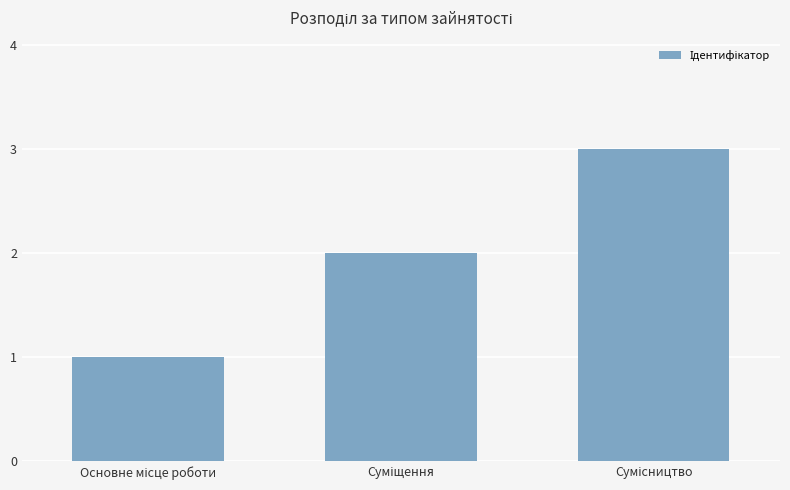

Count the number of categories in the chart.

3